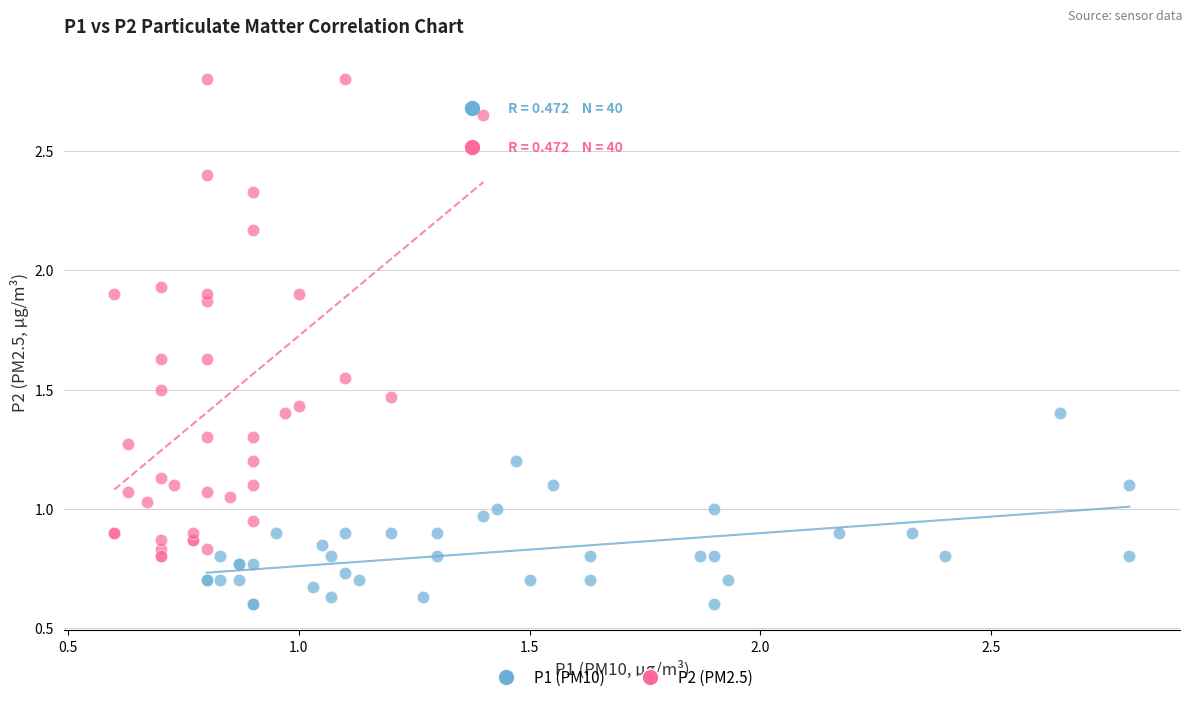

What are all the series names shown in the legend?

P1 (PM10), P2 (PM2.5)